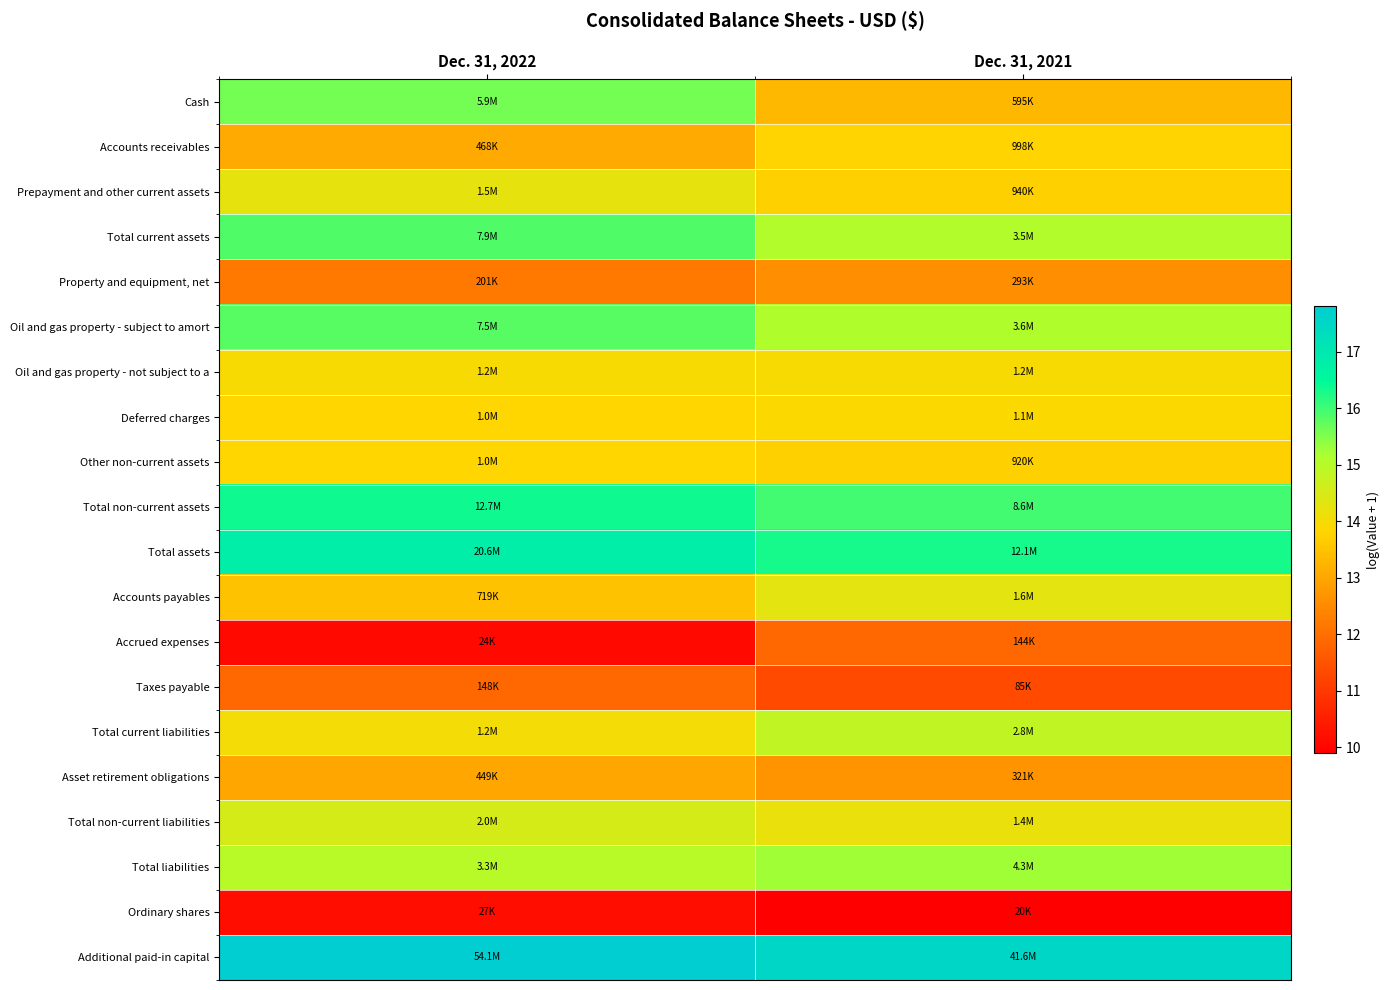

At how many categories does at least one series exceed 16?

2